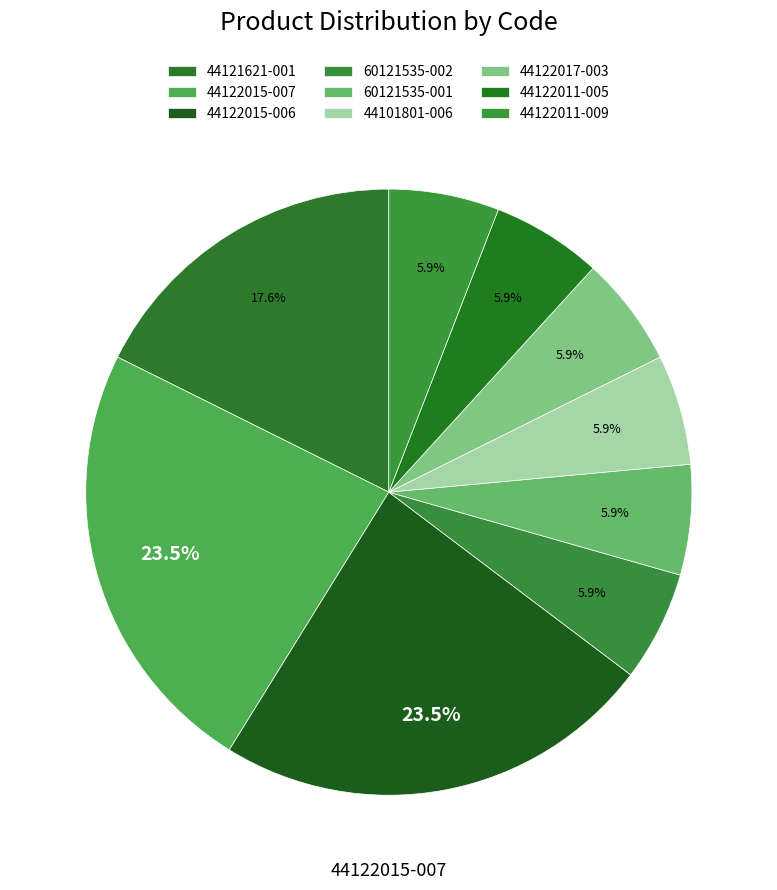

How many slices are in this pie chart?

9